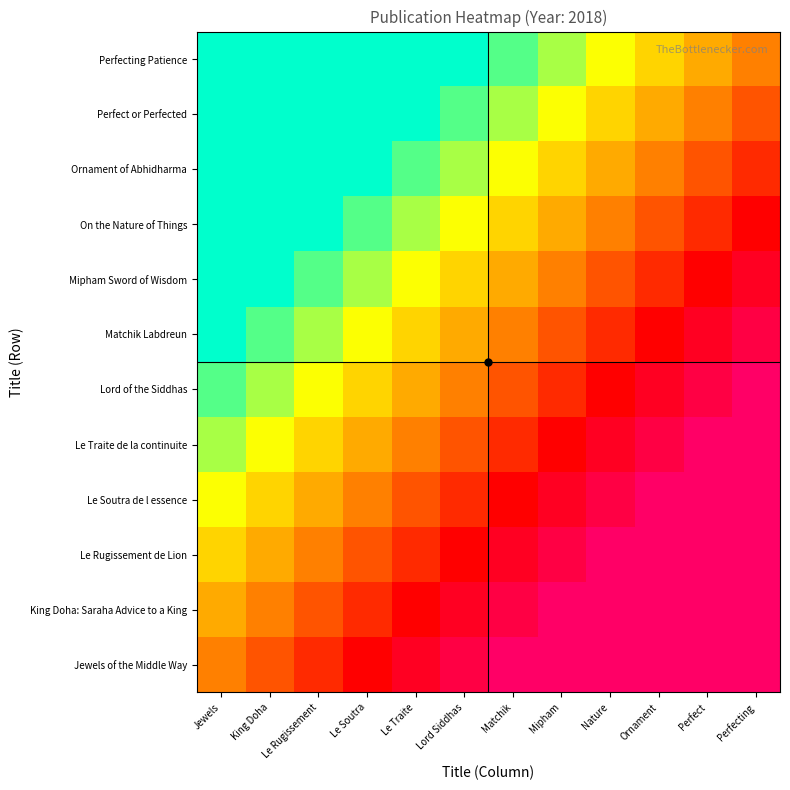

What is the minimum value shown in the chart?

-1.0